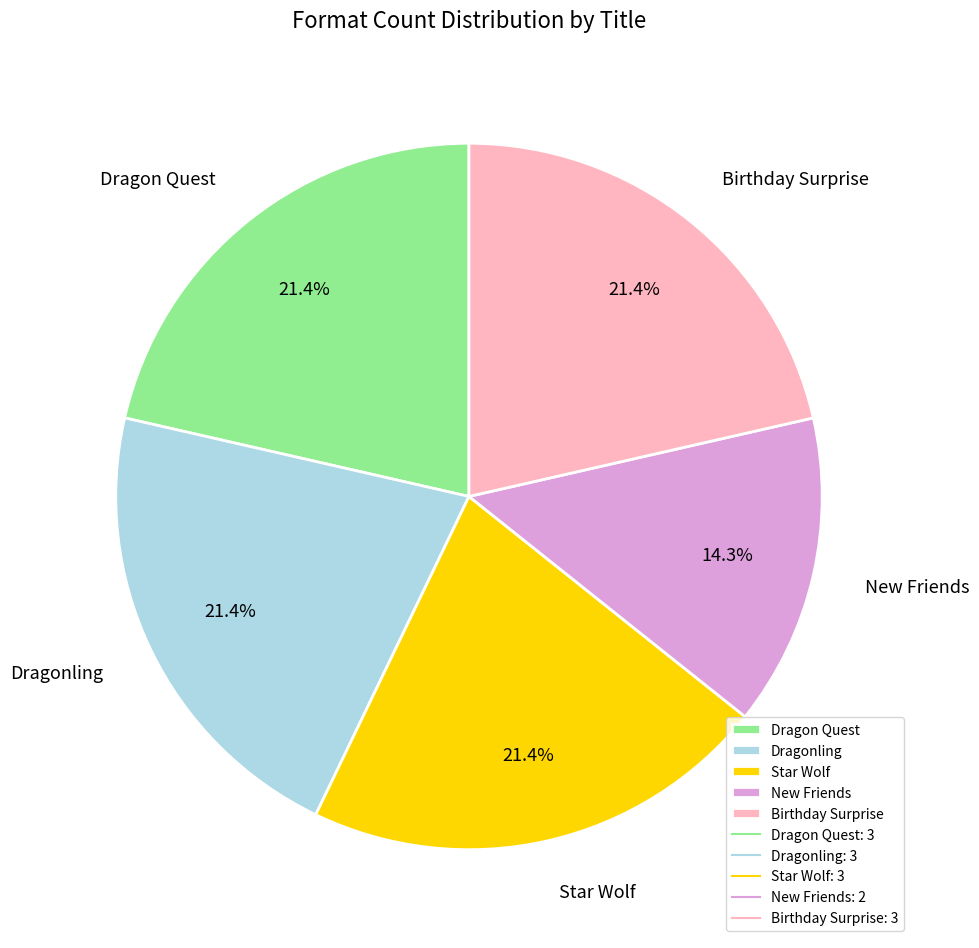

How much of the chart is everything except Star Wolf?

78.6%